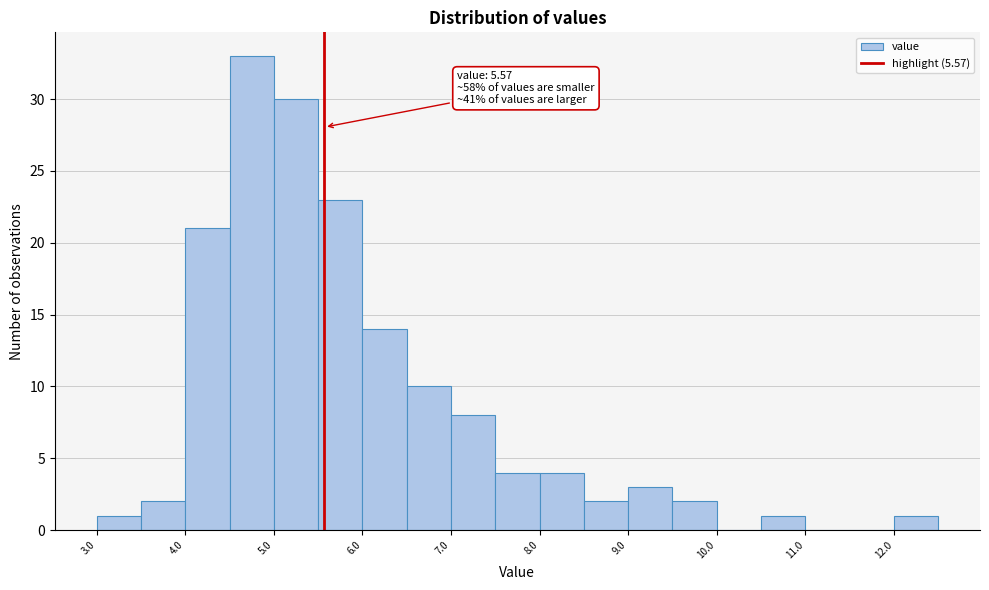

Over which range of the x-axis is the bar tallest?

4.5 to 5.0